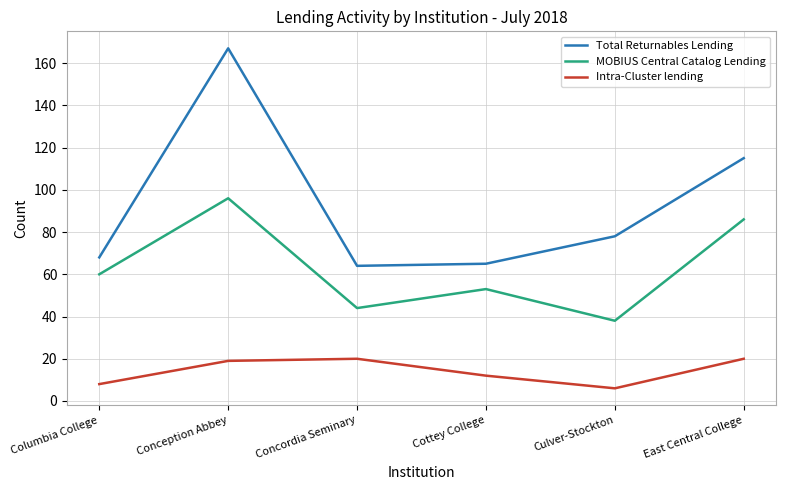

What are all the series names shown in the legend?

Total Returnables Lending, MOBIUS Central Catalog Lending, Intra-Cluster lending